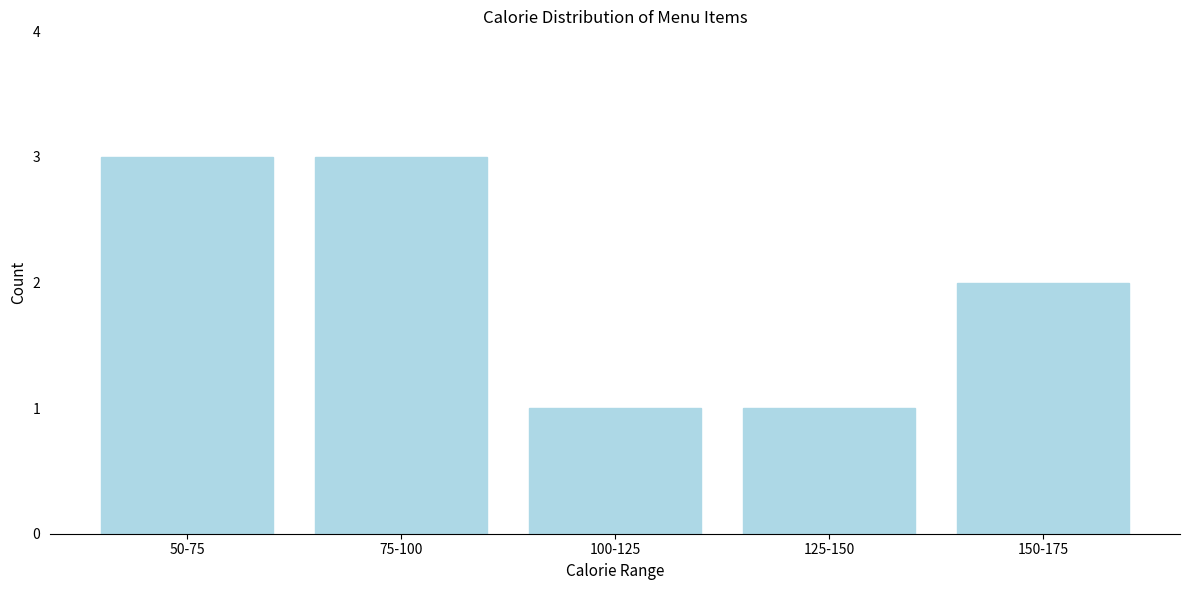

Reading left to right, list all the values displayed in this chart.

50-75=3	75-100=3	100-125=1	125-150=1	150-175=2